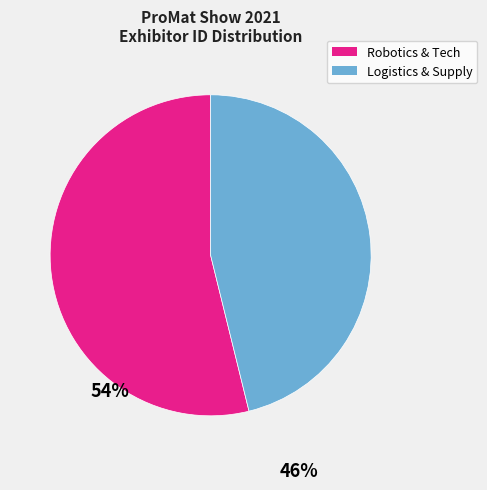

Is there any slice that represents more than half of the pie?

Yes